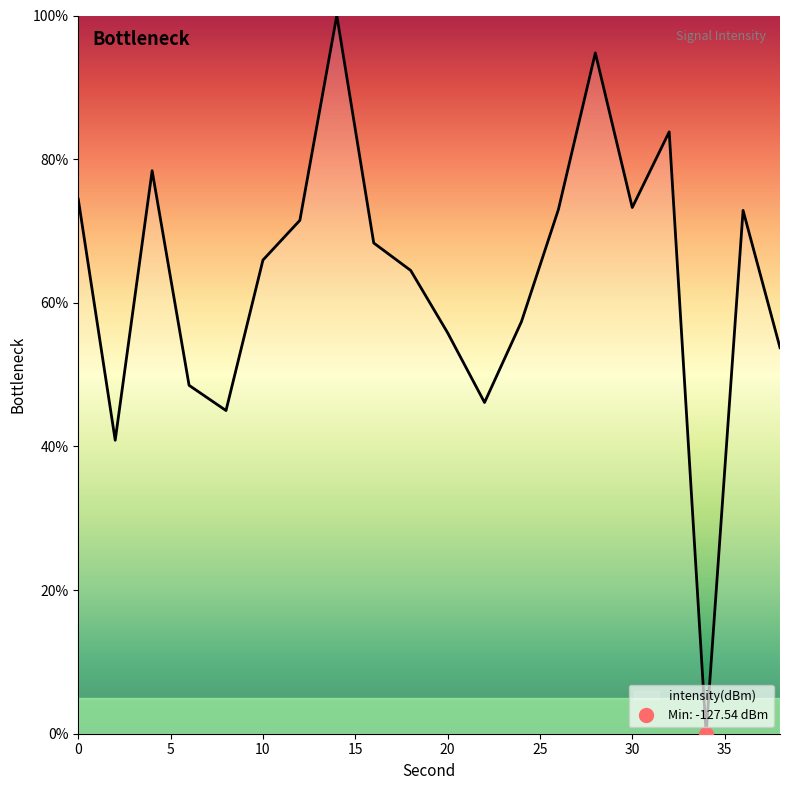

Which label corresponds to the smallest value in the chart?

34